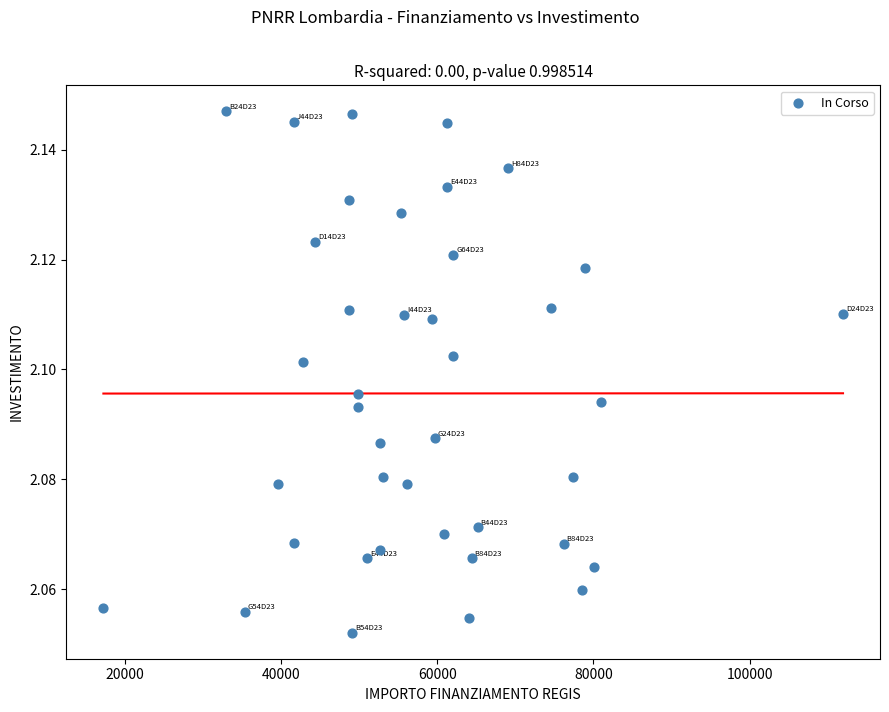

How many data points are displayed?

40